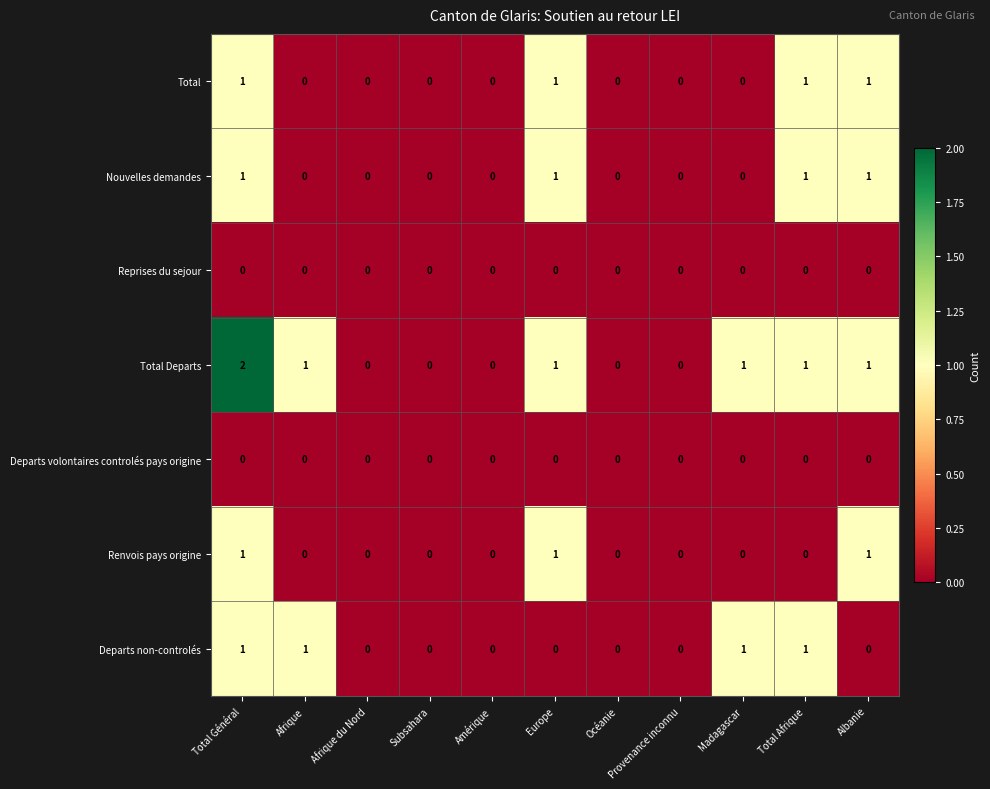

Is the value of Departs non-controlés at Madagascar greater than the value of Total at Provenance inconnu?

Yes